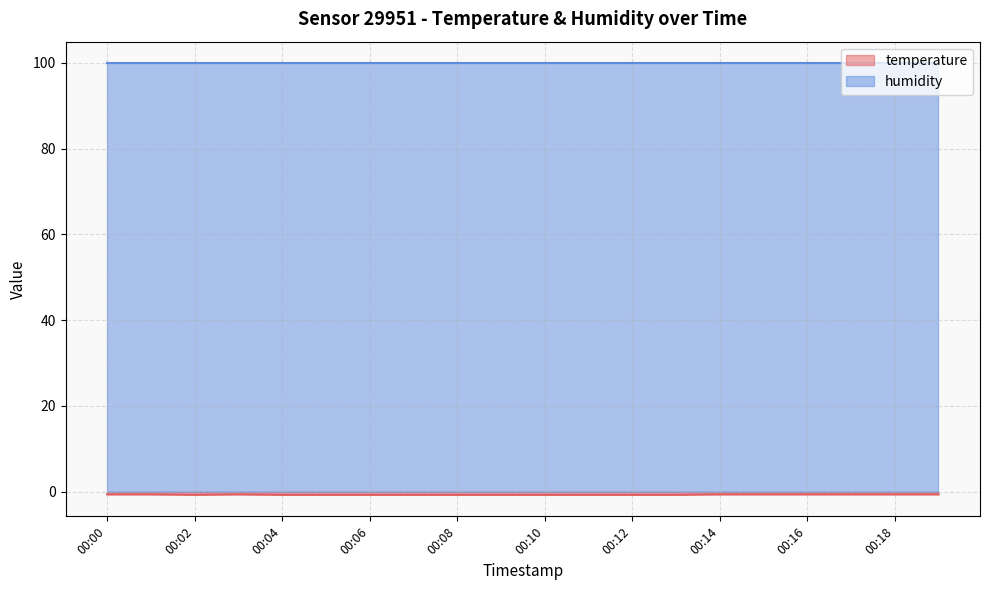

At which label is the value closest to 0?

00:00